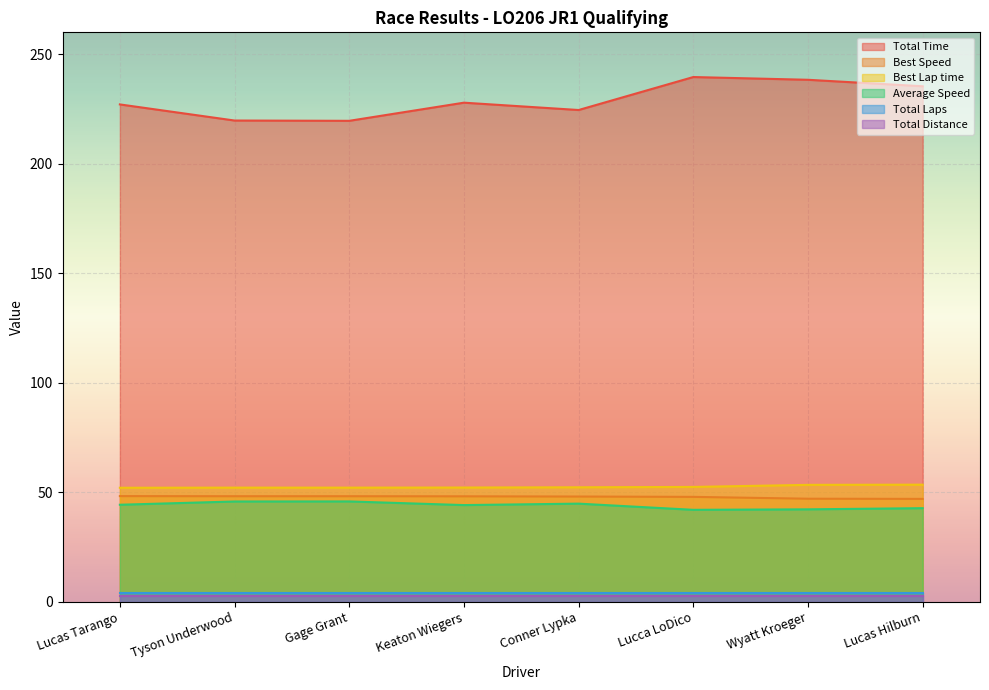

In Average Speed, how many points are higher than both neighbors (excluding endpoints)?

2